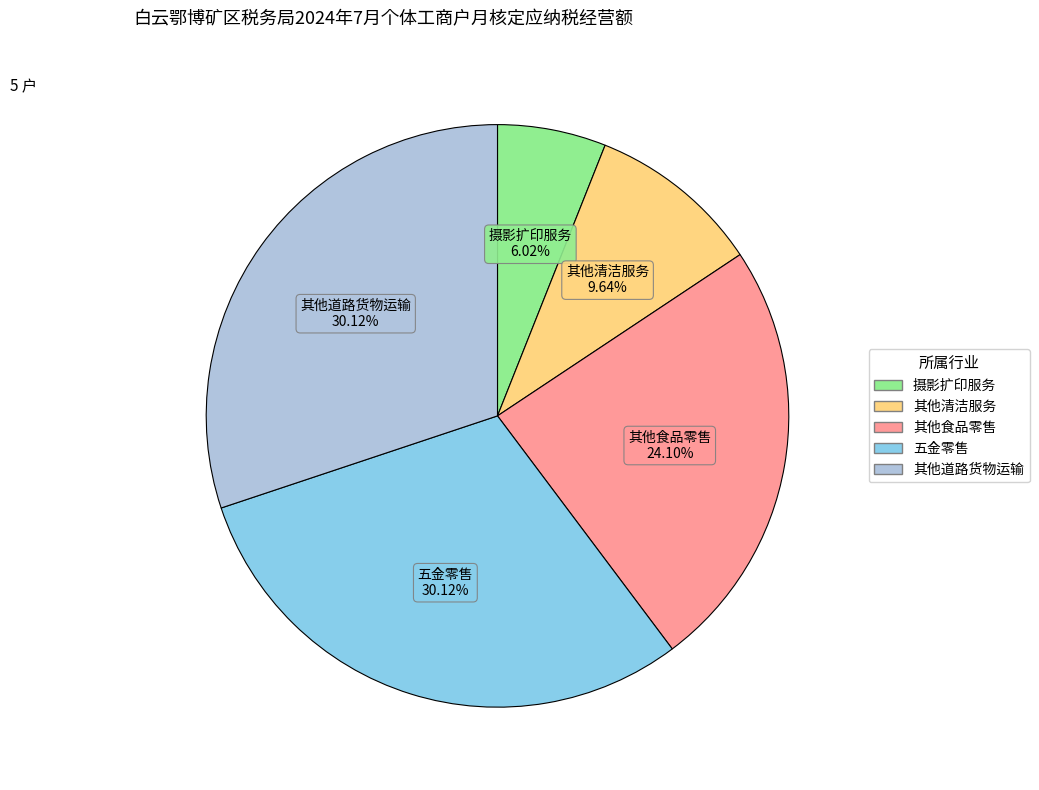

To the nearest percent, what percentage of the pie is 摄影扩印服务?

6%